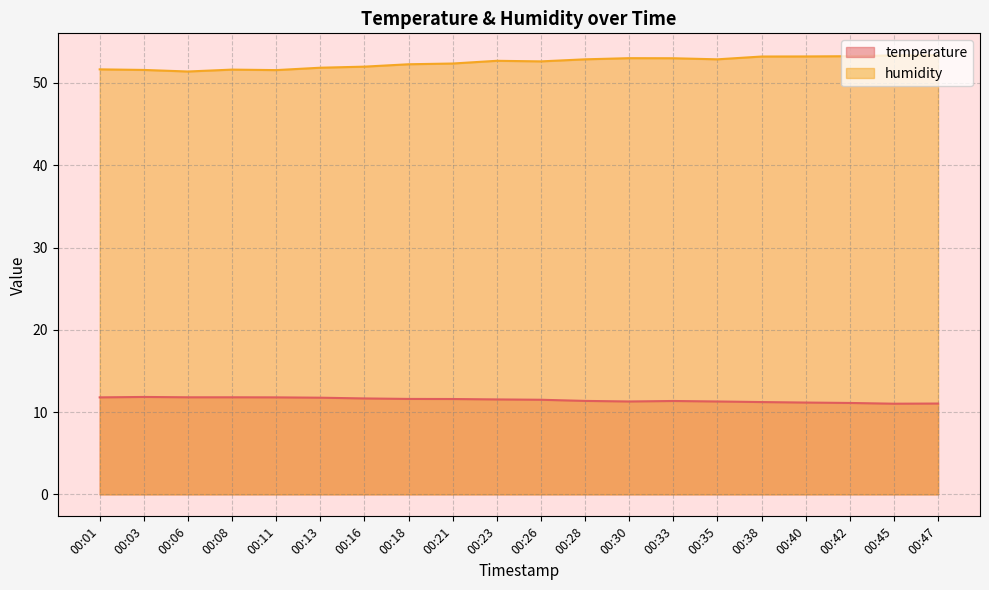

What is the difference between the maximum and minimum values in the humidity series?

2.0